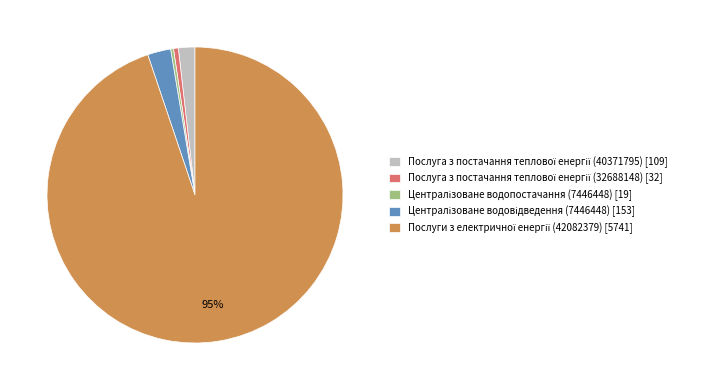

To the nearest percent, what is the average slice percentage?

20%